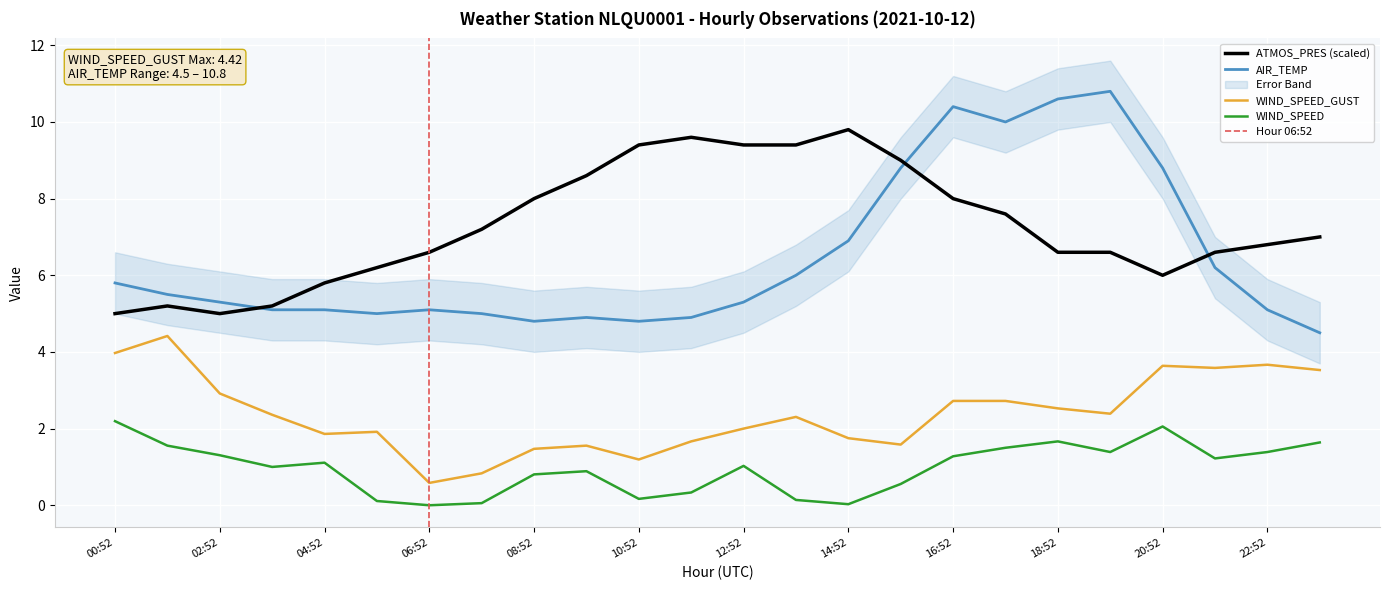

How many series are shown in this chart?

4